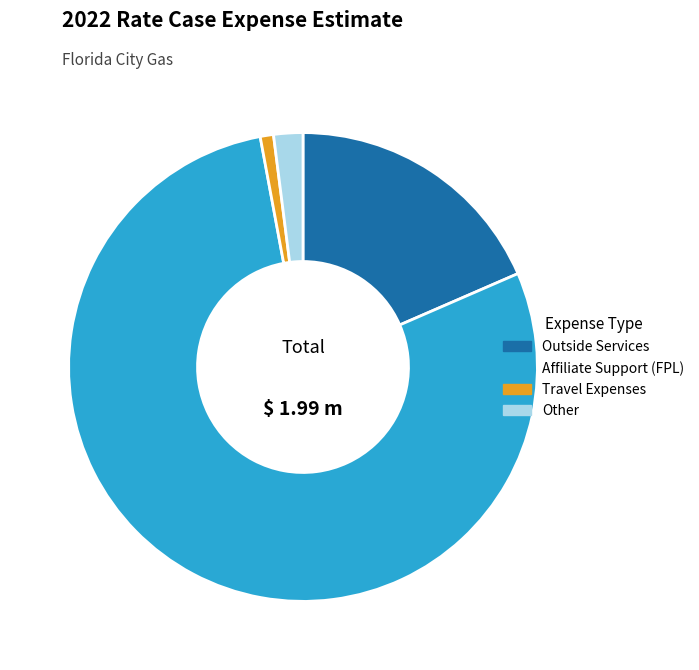

How many segments does this pie chart have?

4